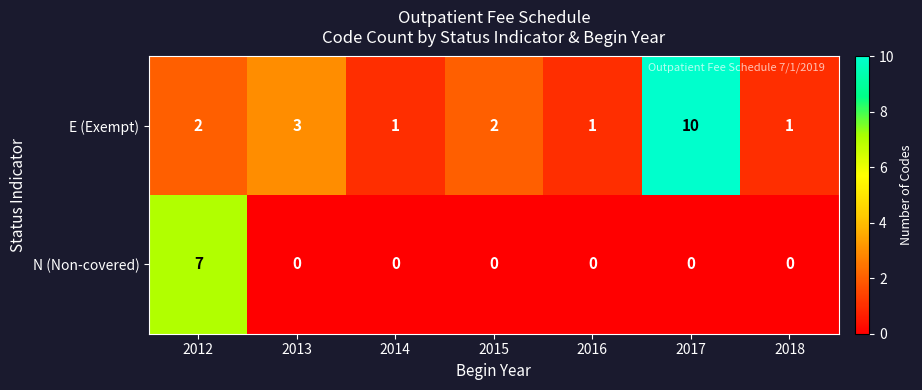

Is it true that E (Exempt) equals 1 at 2014?

True